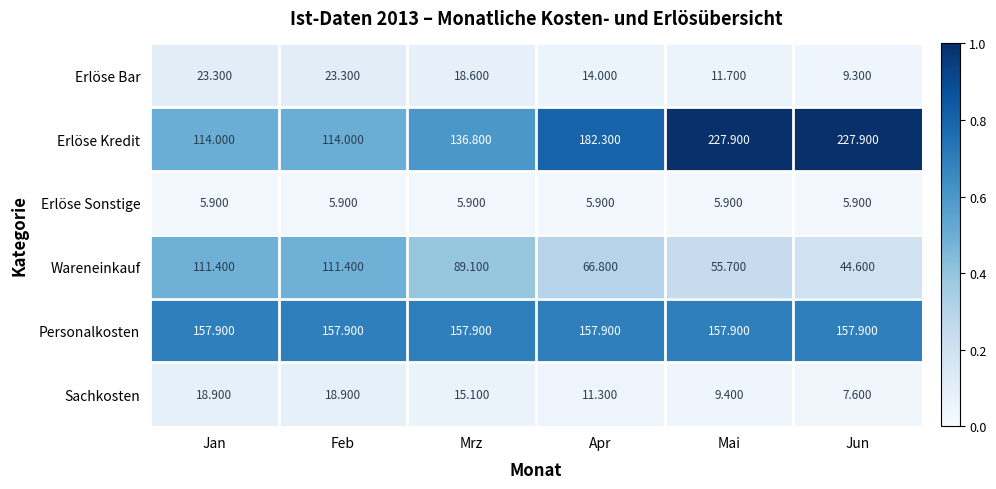

Which series has the widest spread of values?

Erlöse Kredit